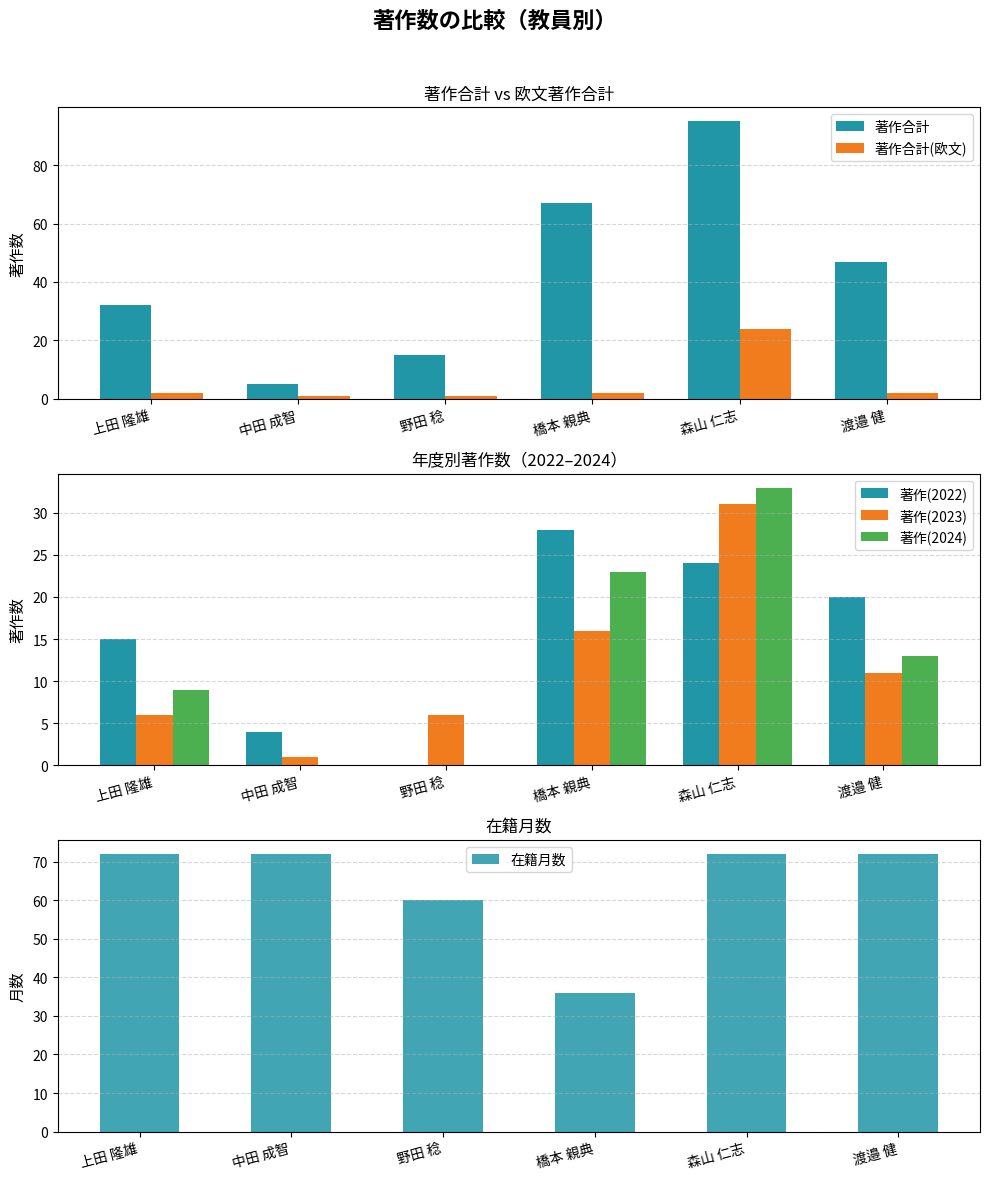

What is the difference between the maximum and minimum values in the 著作(2022) series?

28